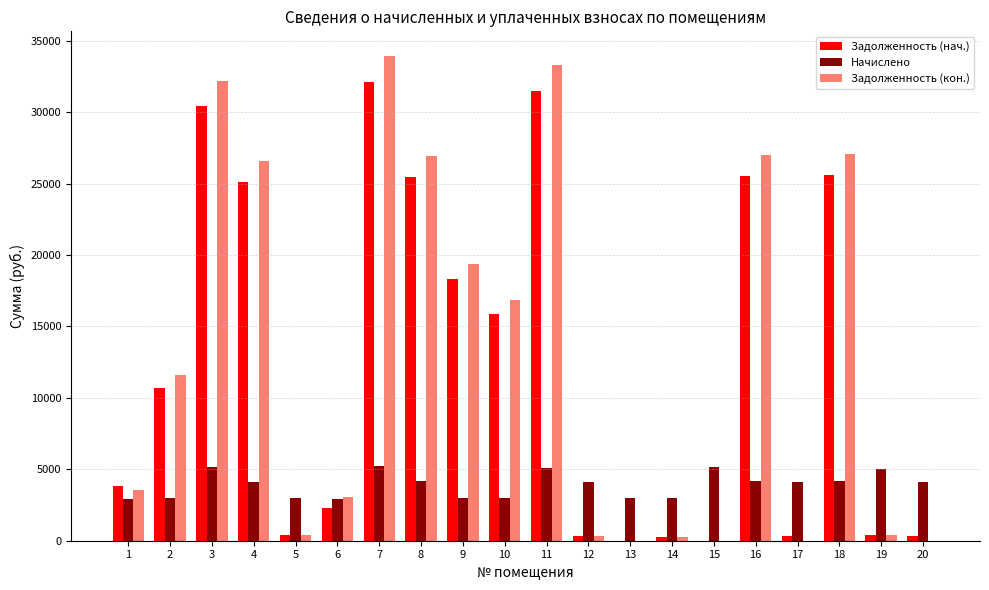

Count the number of data series in this chart.

3